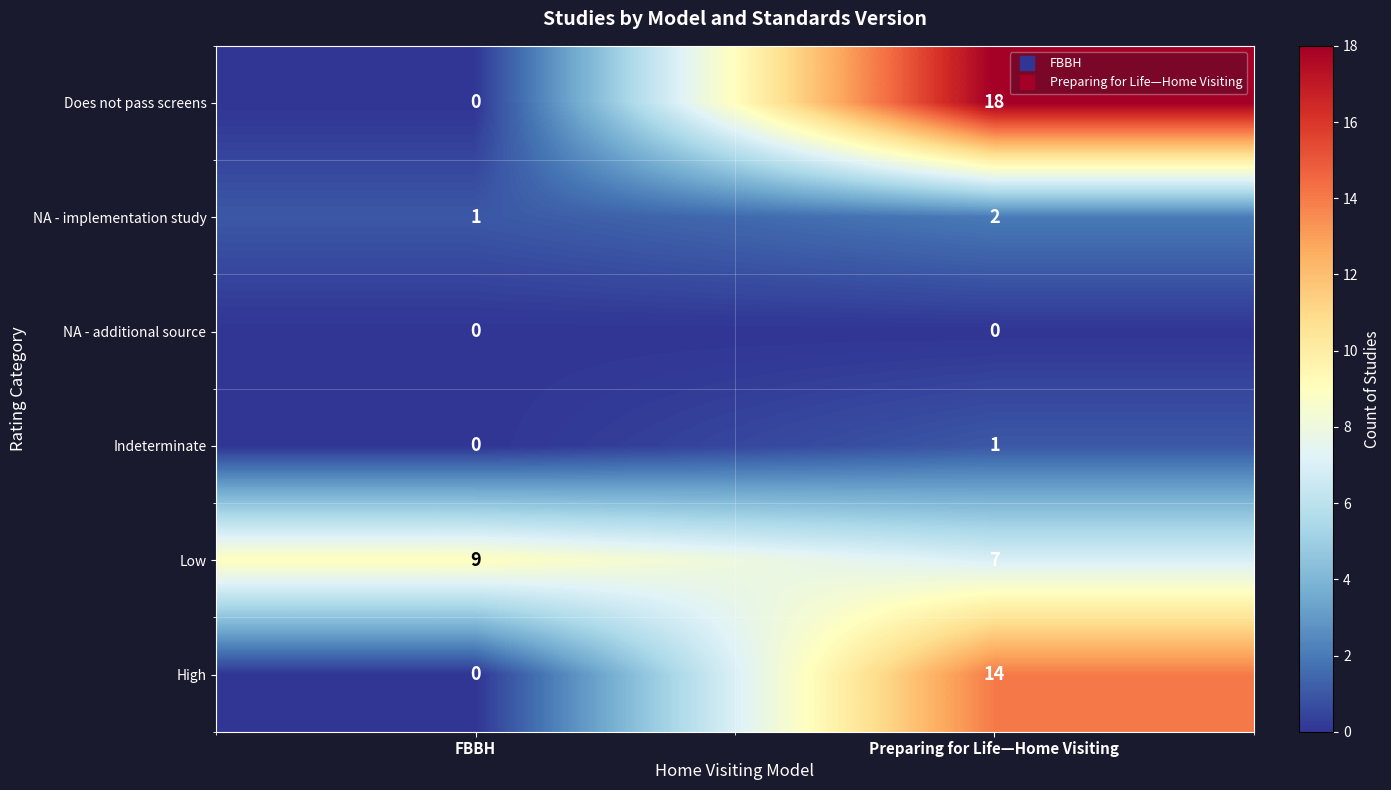

Which series has the largest range (max minus min)?

Does not pass screens